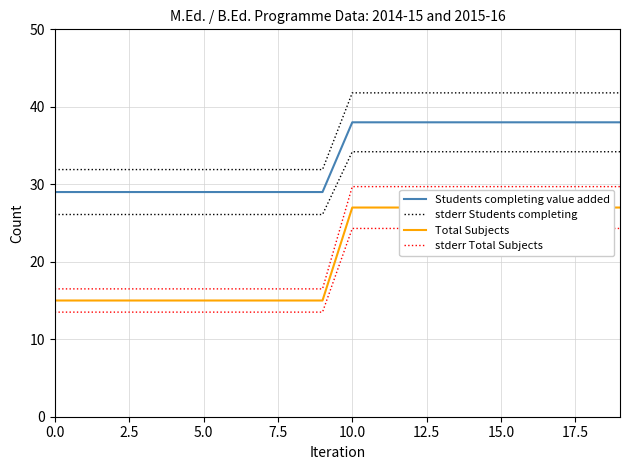

Between 12.5 and 17.5, which series saw the biggest shift?

Students completing value added